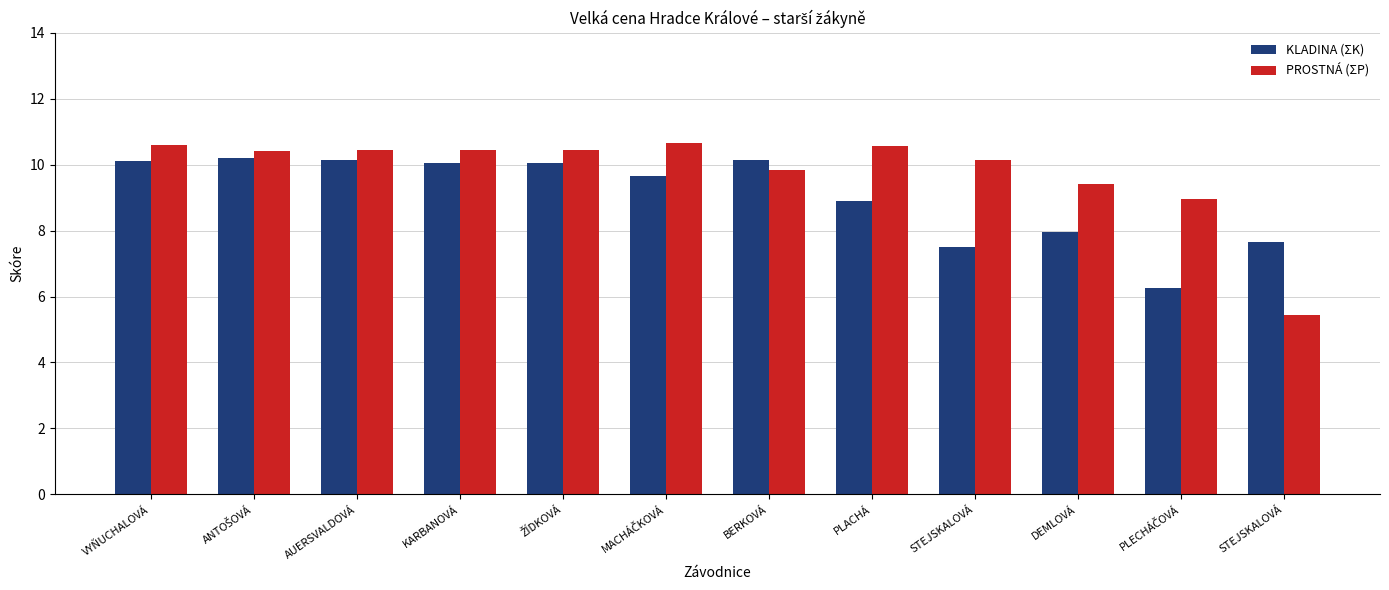

What is the difference between the second highest and minimum values in the PROSTNÁ (ΣP) series?

5.1